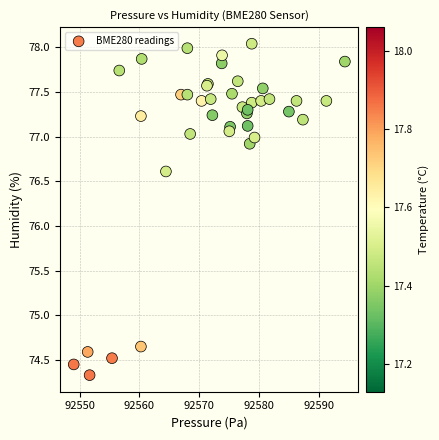

What Y value in the scatter plot is closest to 76?

76.6